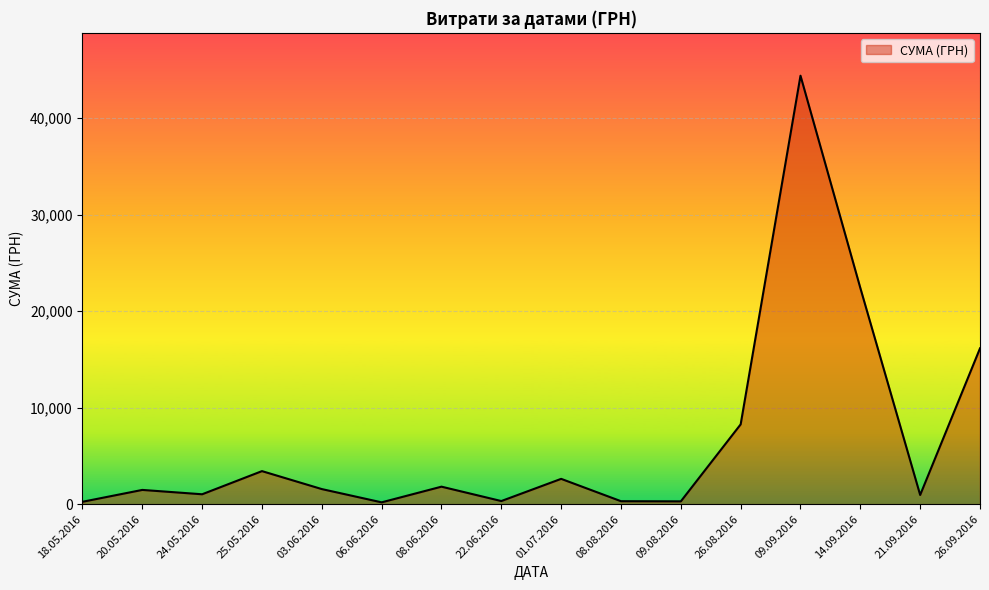

At which category does the data reach its first local peak?

20.05.2016